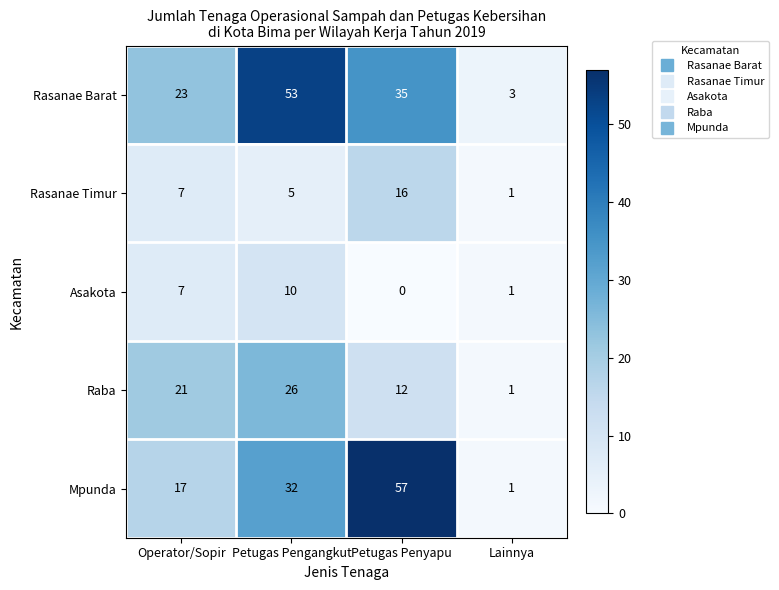

Which category has the highest value across all series?

Petugas Penyapu